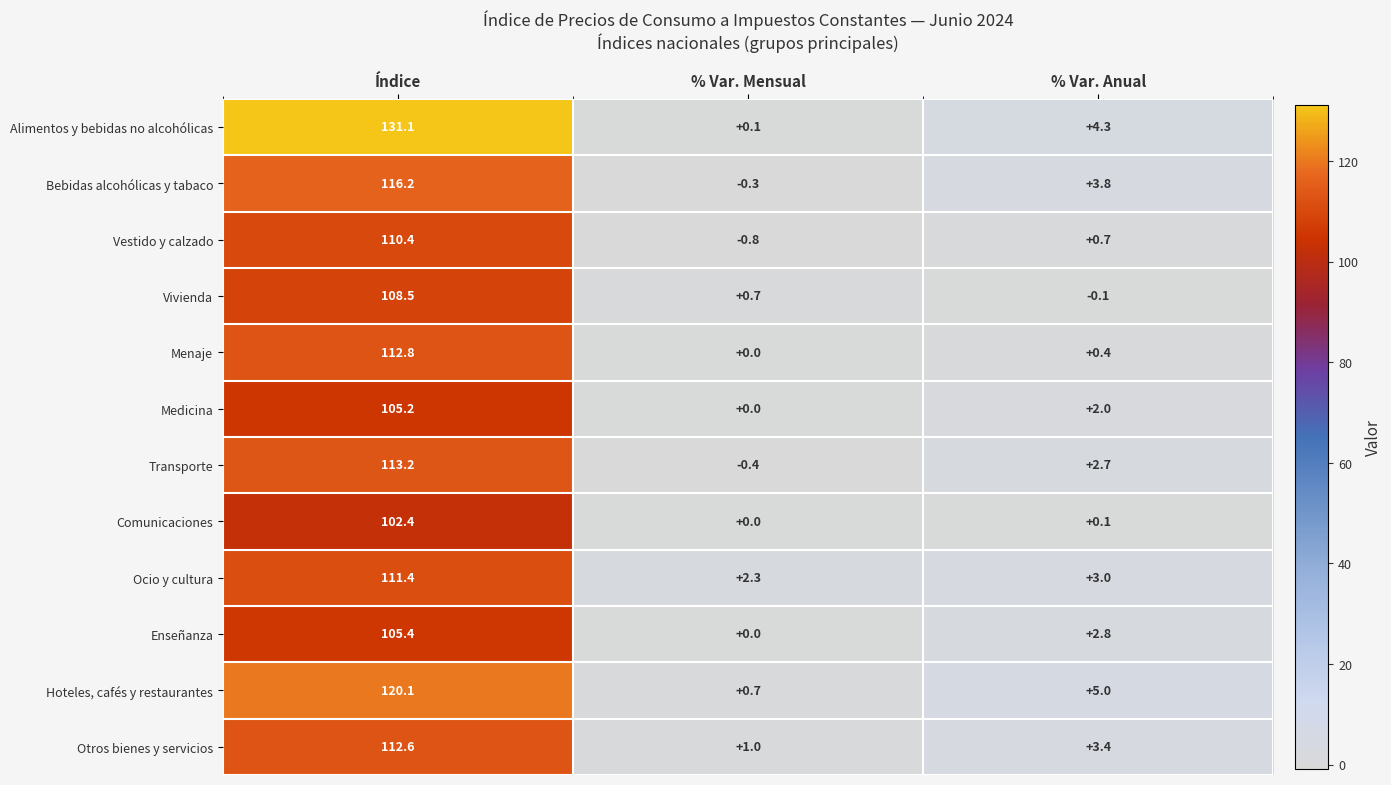

At % Var. Anual, list the series in order from smallest to largest.

Vivienda, Comunicaciones, Menaje, Vestido y calzado, Medicina, Transporte, Enseñanza, Ocio y cultura, Otros bienes y servicios, Bebidas alcohólicas y tabaco, Alimentos y bebidas no alcohólicas, Hoteles, cafés y restaurantes